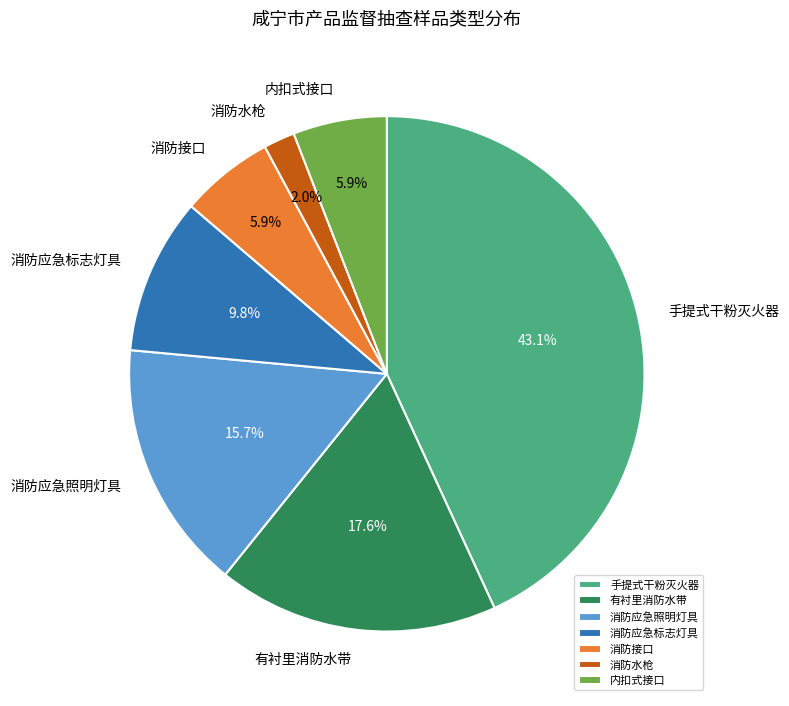

Approximately how many times larger is the value at 消防接口 compared to 手提式干粉灭火器?

0.1